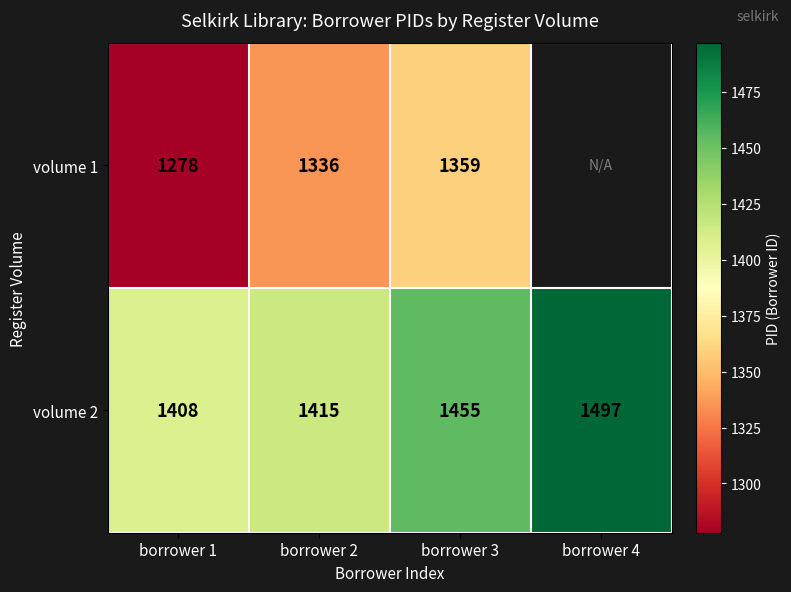

Count the number of categories in the chart.

4